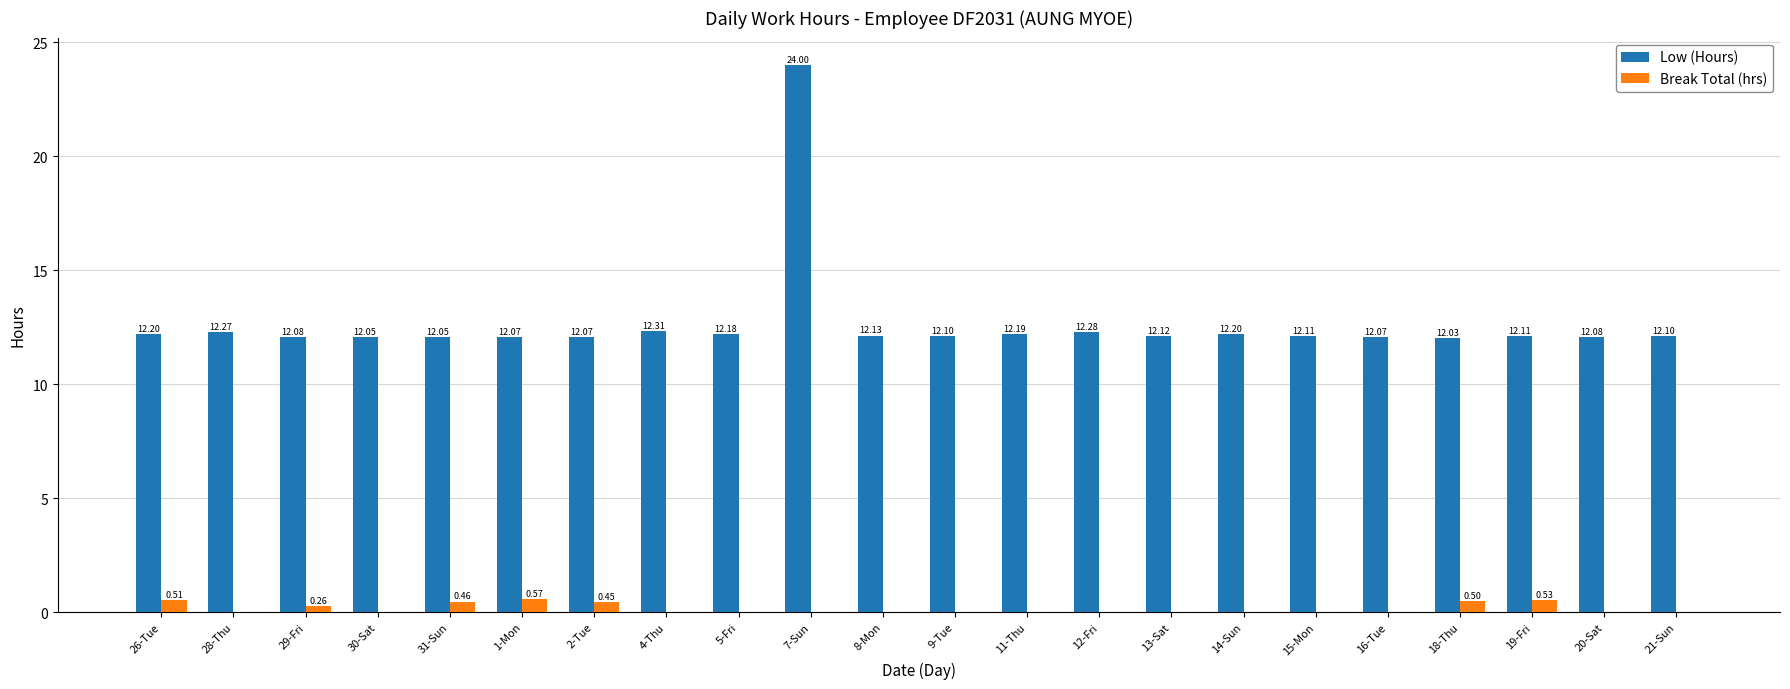

Is the value of Low (Hours) at 8-Mon greater than the value of Break Total (hrs) at 31-Sun?

Yes